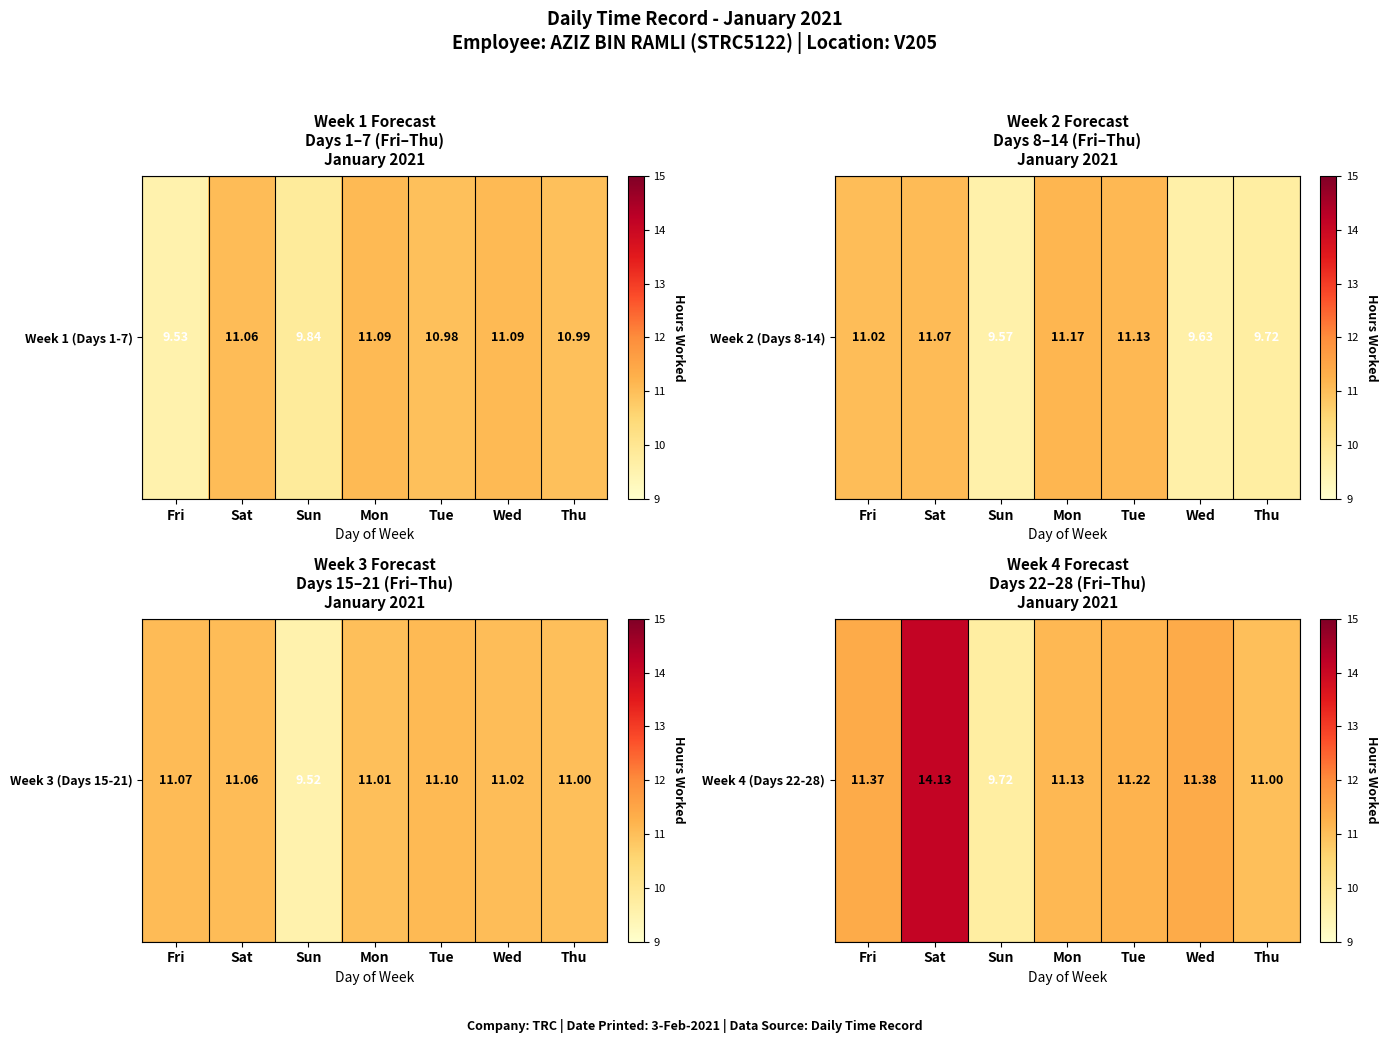

At which label is the value closest to 11?

Thu